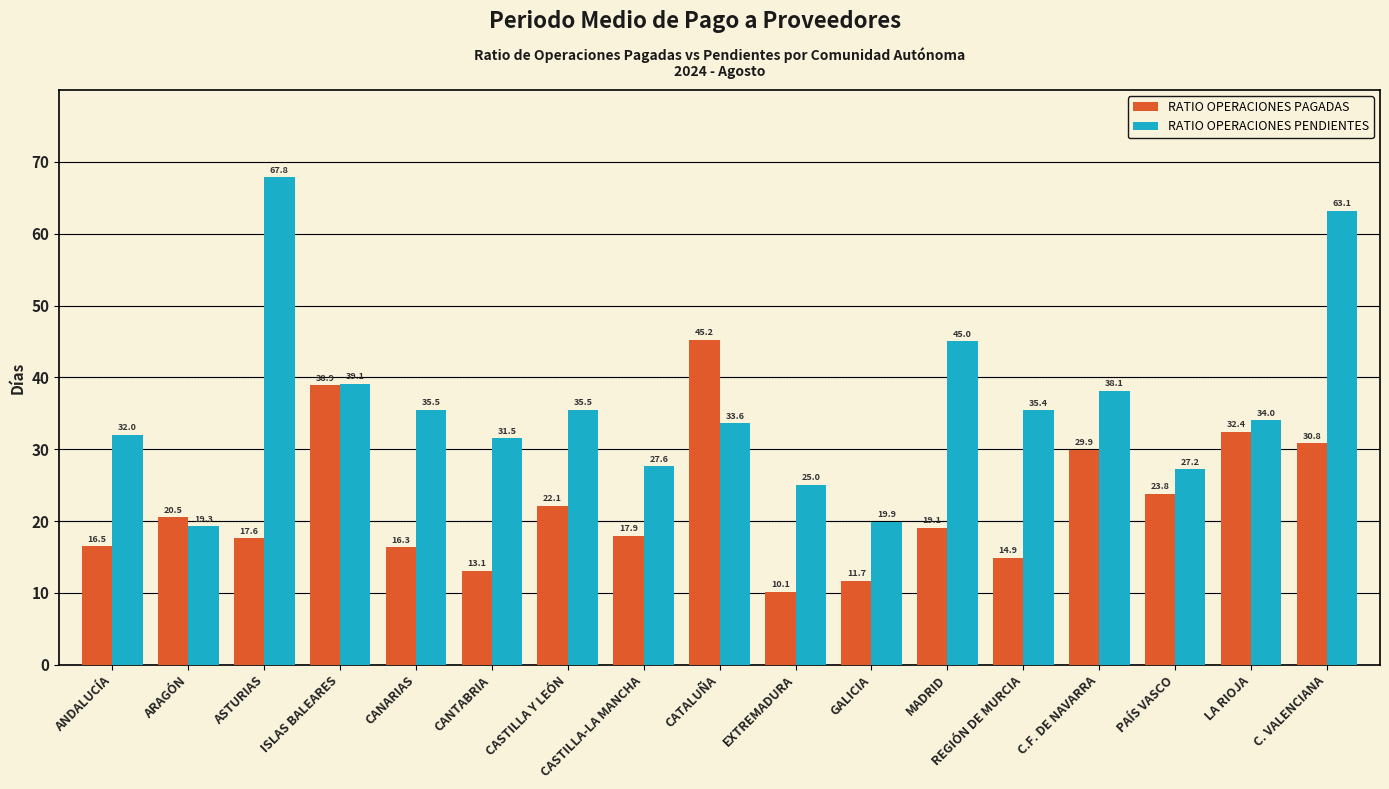

What is the label of the 3rd bar from the left?

ASTURIAS